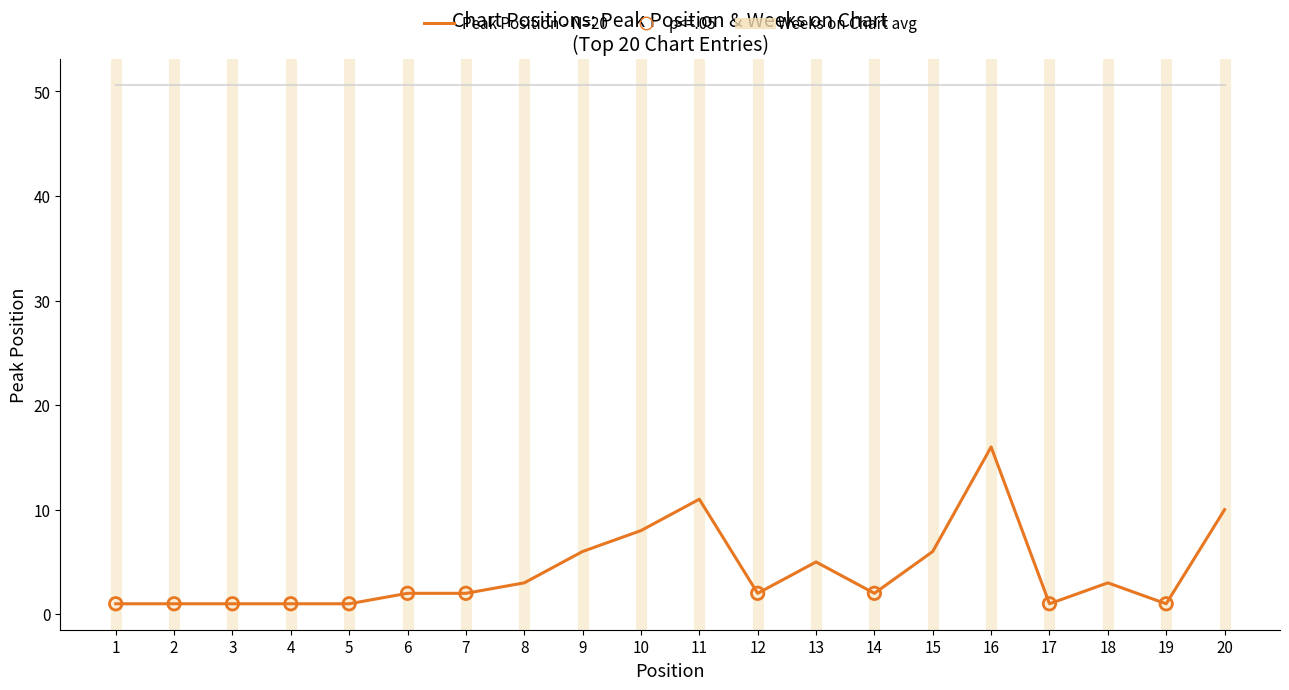

At which category is the sum across all series the highest?

16